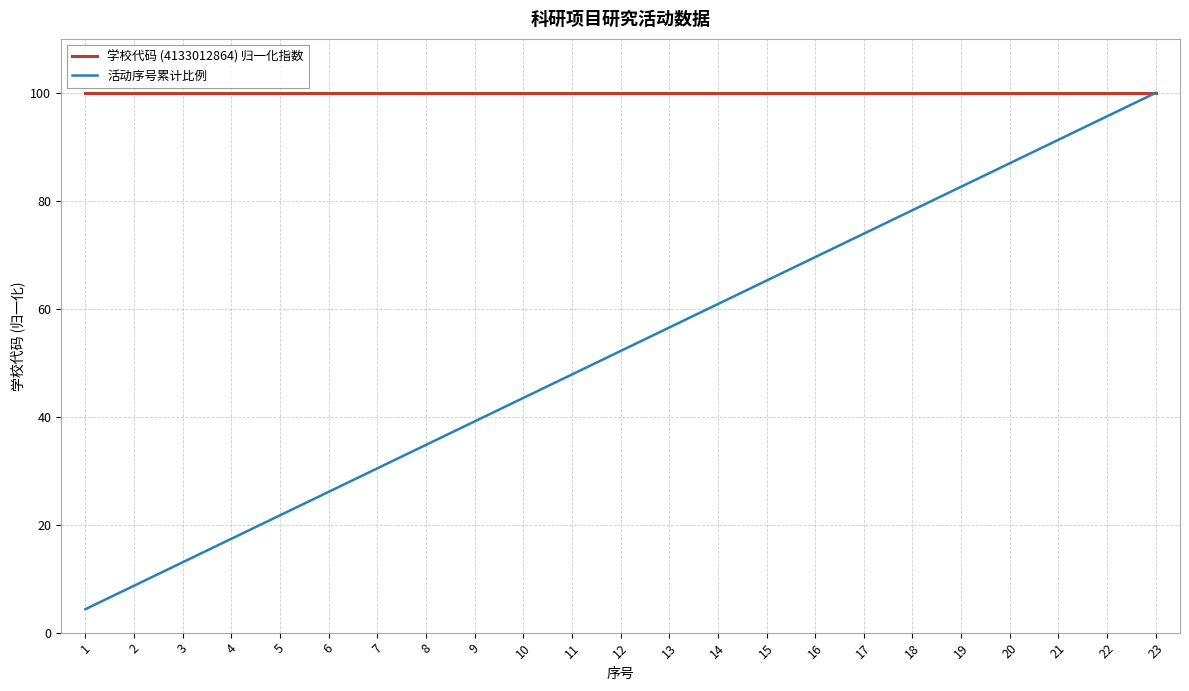

Does the chart display data point markers on the line(s)?

No